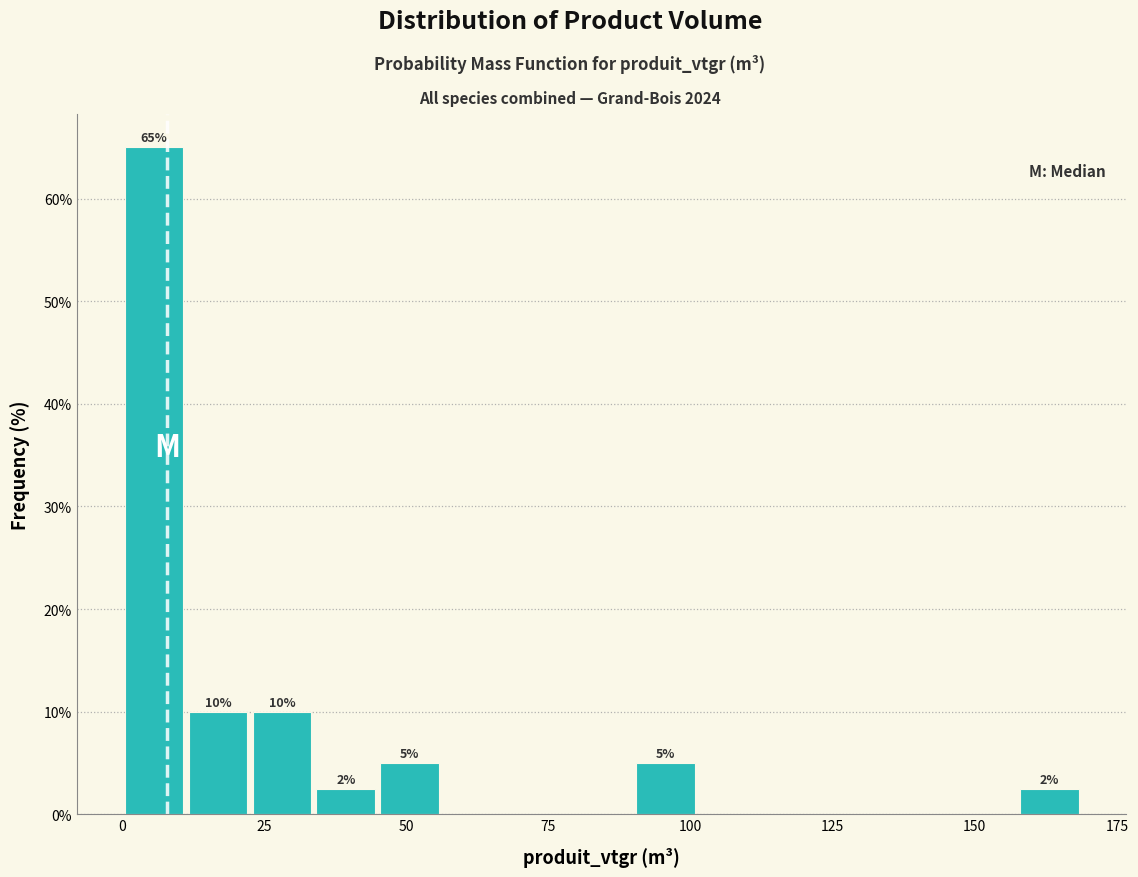

Read against the x-axis, roughly where is the centre of the tallest bar?

5